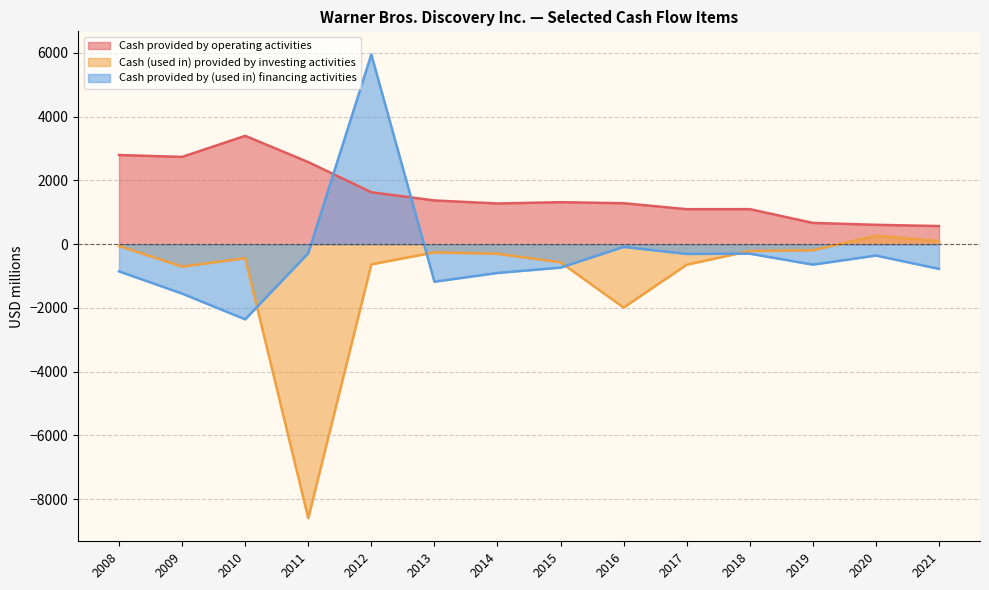

What value does the Cash provided by (used in) financing activities series have at 2009, to the nearest 10?

-1550